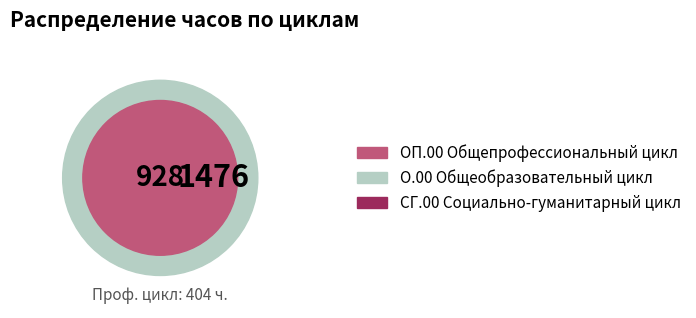

Which has a higher value, О.00 Общеобразовательный цикл or СГ.00 Социально-гуманитарный цикл?

О.00 Общеобразовательный цикл